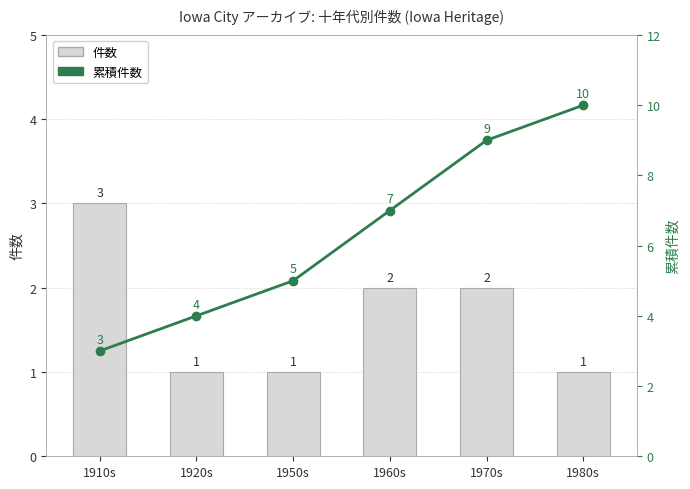

What is the spread (max minus min) of values at 1960s?

5